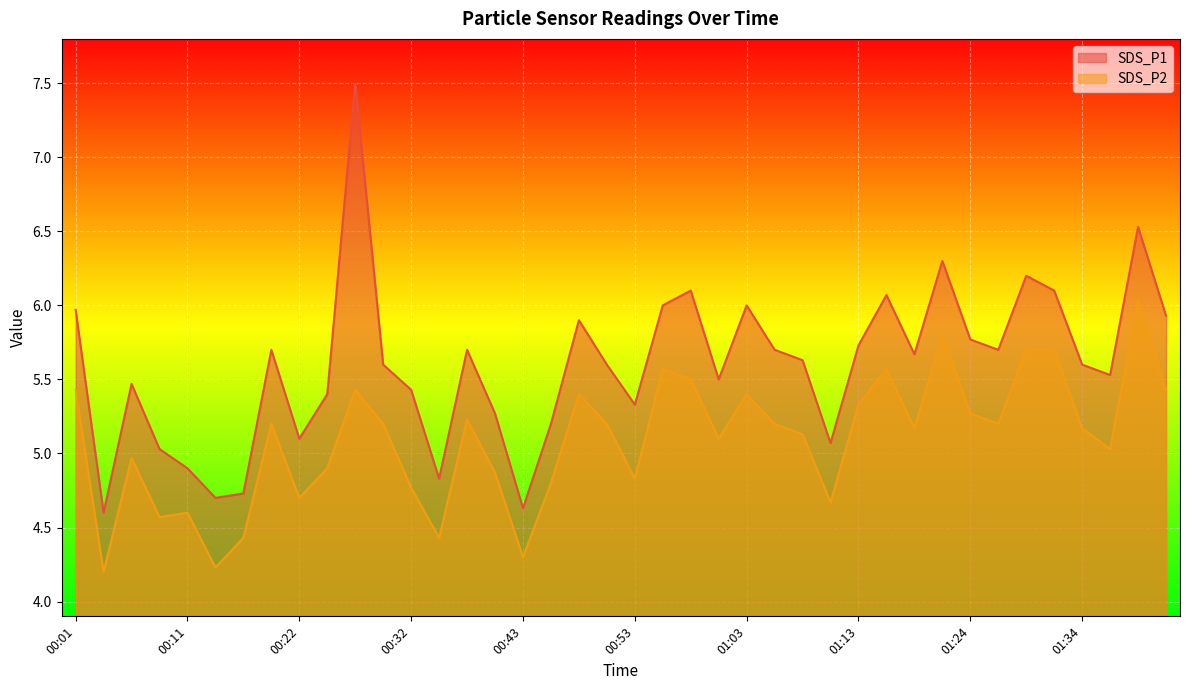

What position from the left is 00:01?

1